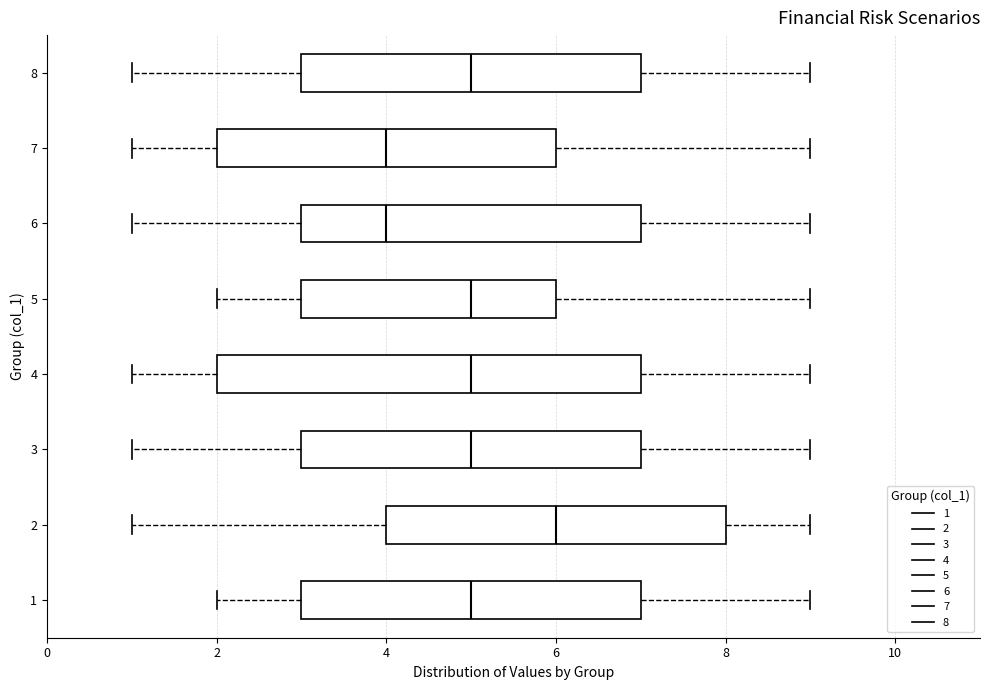

Reading bottom to top, read every box against the x-axis: the position of its median line, the range the box covers, and the ends of its whiskers. The values are not printed on the chart, so give them approximately, as read against the axis.

1: median 5, box 3 to 7, whiskers 2 to 9
2: median 6, box 4 to 8, whiskers 1 to 9
3: median 5, box 3 to 7, whiskers 1 to 9
4: median 5, box 2 to 7, whiskers 1 to 9
5: median 5, box 3 to 6, whiskers 2 to 9
6: median 4, box 3 to 7, whiskers 1 to 9
7: median 4, box 2 to 6, whiskers 1 to 9
8: median 5, box 3 to 7, whiskers 1 to 9